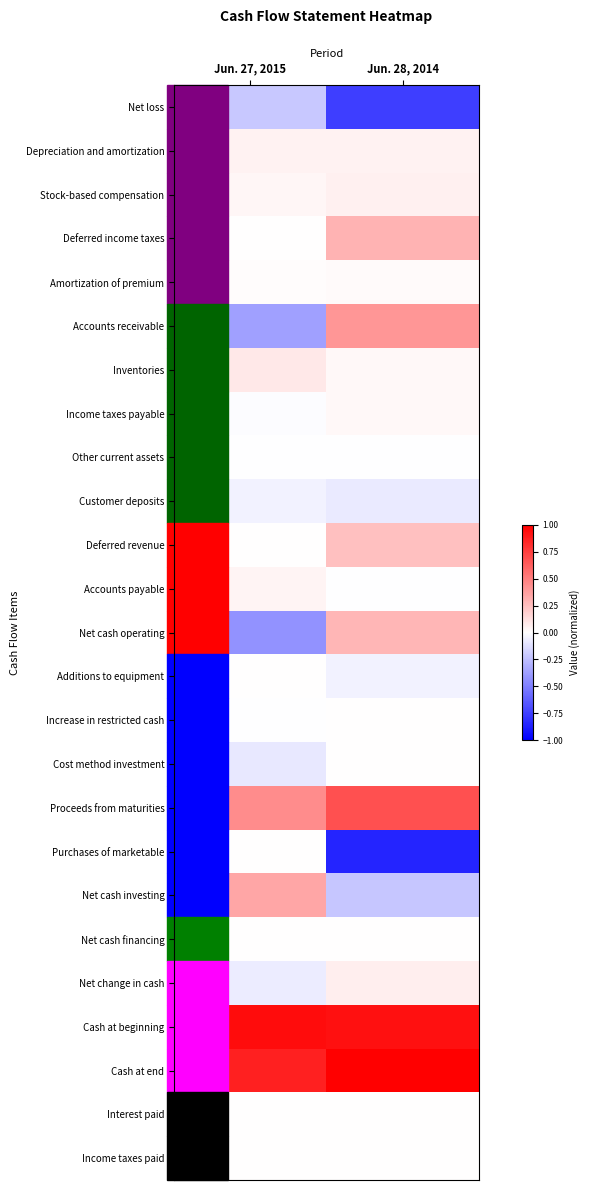

Reading left to right, transcribe all the data shown in this chart.

Net loss: Jun. 27, 2015=-0.2	Jun. 28, 2014=-0.8
Depreciation and amortization: Jun. 27, 2015=0.1	Jun. 28, 2014=0.0
Stock-based compensation: Jun. 27, 2015=0.0	Jun. 28, 2014=0.1
Deferred income taxes: Jun. 27, 2015=0.0	Jun. 28, 2014=0.3
Amortization of premium: Jun. 27, 2015=0.0	Jun. 28, 2014=0.0
Accounts receivable: Jun. 27, 2015=-0.4	Jun. 28, 2014=0.4
Inventories: Jun. 27, 2015=0.1	Jun. 28, 2014=0.0
Income taxes payable: Jun. 27, 2015=-0.0	Jun. 28, 2014=0.0
Other current assets: Jun. 27, 2015=-0.0	Jun. 28, 2014=-0.0
Customer deposits: Jun. 27, 2015=-0.1	Jun. 28, 2014=-0.1
Deferred revenue: Jun. 27, 2015=0.0	Jun. 28, 2014=0.2
Accounts payable: Jun. 27, 2015=0.0	Jun. 28, 2014=-0.0
Net cash operating: Jun. 27, 2015=-0.4	Jun. 28, 2014=0.3
Additions to equipment: Jun. 27, 2015=0.0	Jun. 28, 2014=-0.1
Increase in restricted cash: Jun. 27, 2015=-0.0	Jun. 28, 2014=0.0
Cost method investment: Jun. 27, 2015=-0.1	Jun. 28, 2014=0.0
Proceeds from maturities: Jun. 27, 2015=0.4	Jun. 28, 2014=0.7
Purchases of marketable: Jun. 27, 2015=0.0	Jun. 28, 2014=-0.9
Net cash investing: Jun. 27, 2015=0.3	Jun. 28, 2014=-0.2
Net cash financing: Jun. 27, 2015=0.0	Jun. 28, 2014=0.0
Net change in cash: Jun. 27, 2015=-0.1	Jun. 28, 2014=0.1
Cash at beginning: Jun. 27, 2015=0.9	Jun. 28, 2014=0.9
Cash at end: Jun. 27, 2015=0.9	Jun. 28, 2014=1.0
Interest paid: Jun. 27, 2015=0.0	Jun. 28, 2014=0.0
Income taxes paid: Jun. 27, 2015=0.0	Jun. 28, 2014=0.0